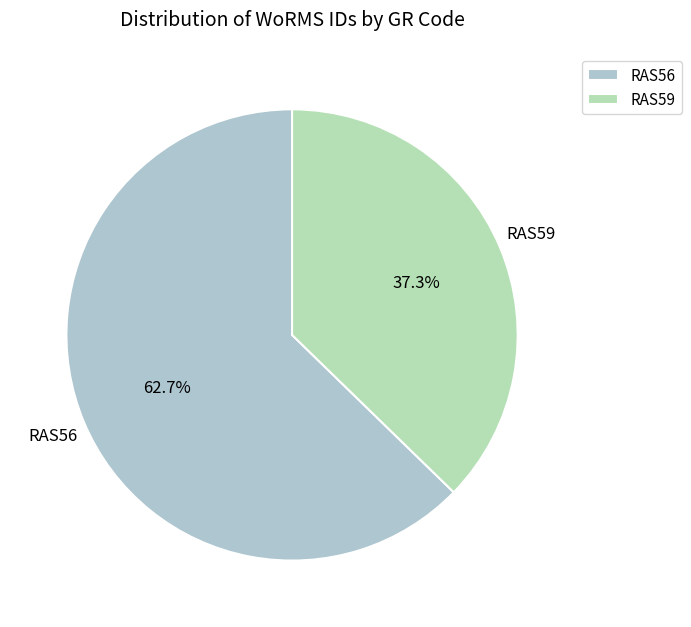

Which category has the smallest portion of the pie?

RAS59